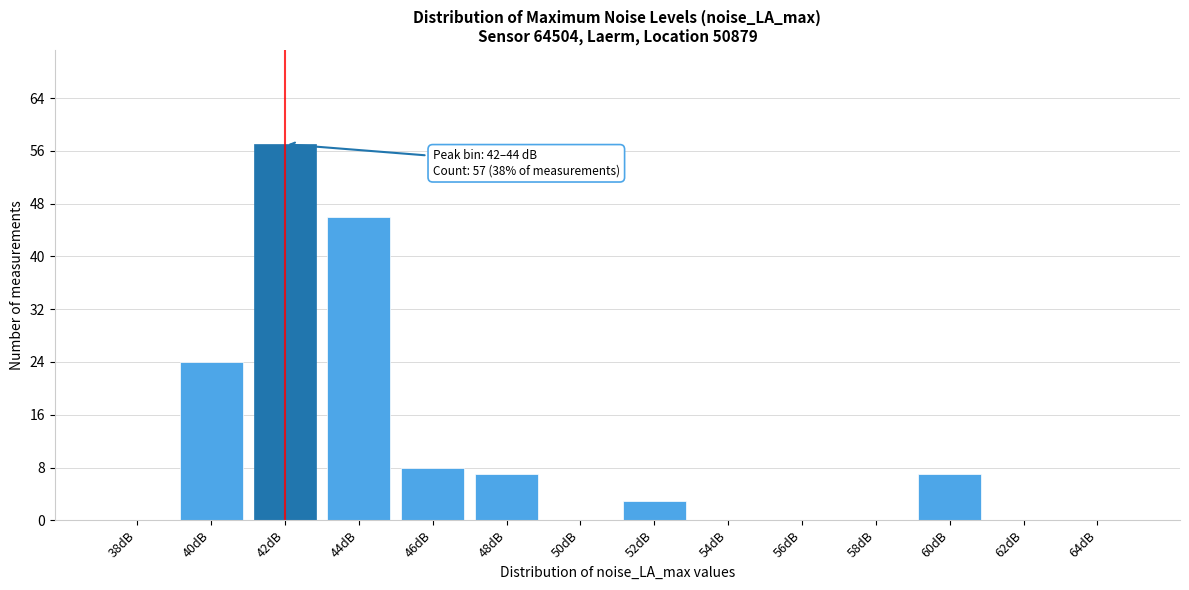

Reading right to left, what are all the values shown in this chart?

64dB=0	62dB=0	60dB=7	58dB=0	56dB=0	54dB=0	52dB=3	50dB=0	48dB=7	46dB=8	44dB=46	42dB=57	40dB=24	38dB=0